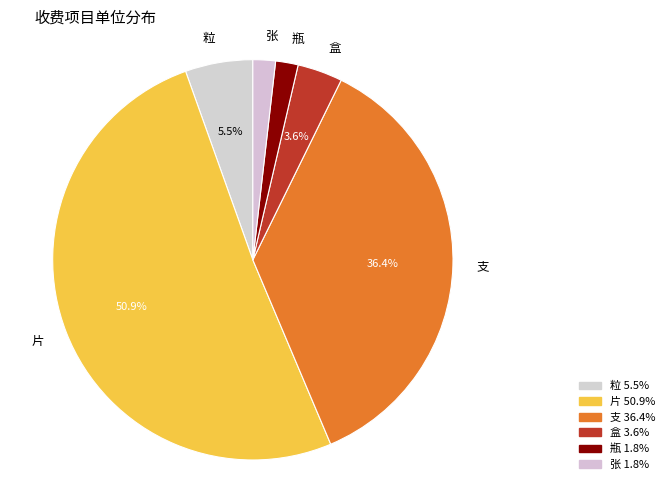

Between 粒 and 支, which is larger?

支